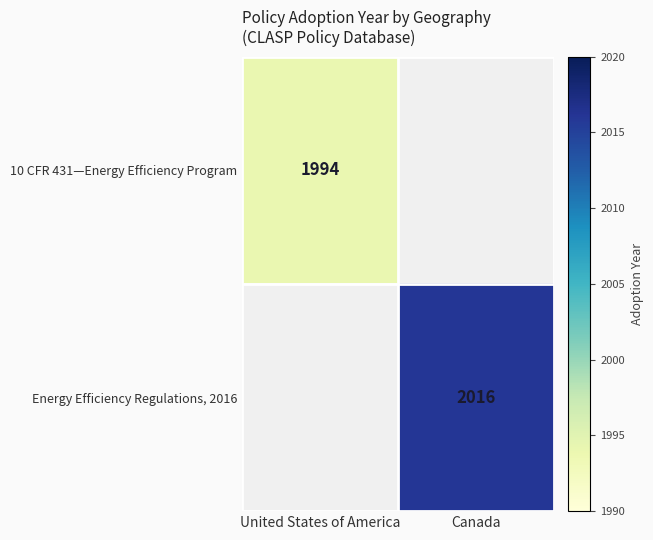

True or false: 10 CFR 431—Energy Efficiency Program has a value of 1994 at United States of America.

True